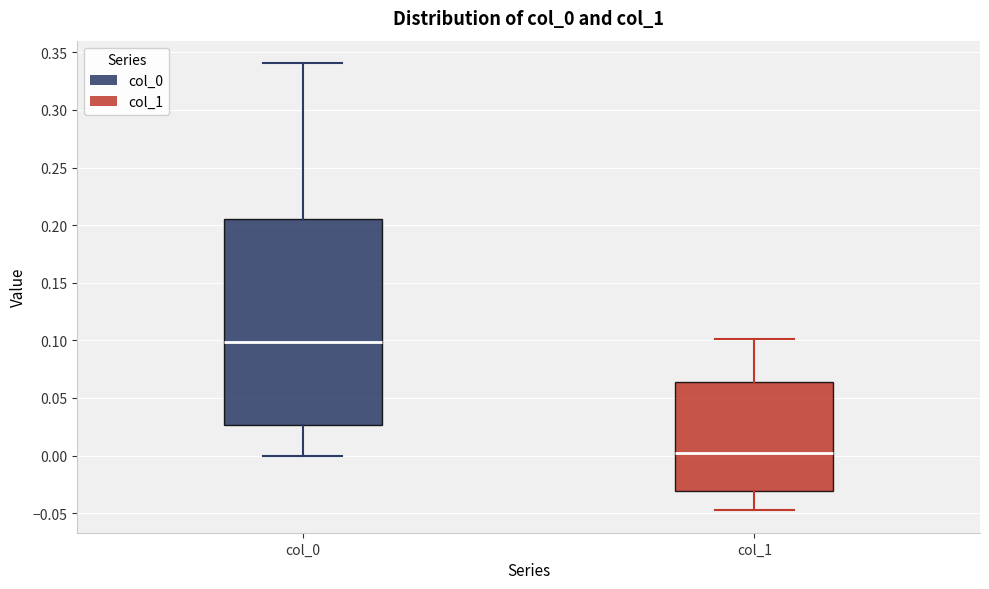

Comparing the boxes themselves (not the whiskers), which one is the tallest?

col_0